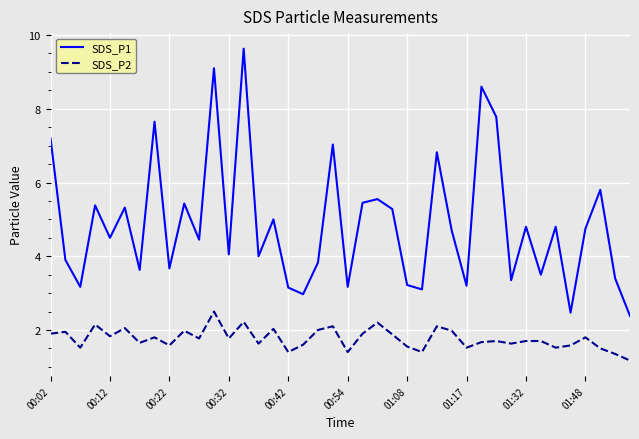

What is the minimum value shown in the chart?

1.2